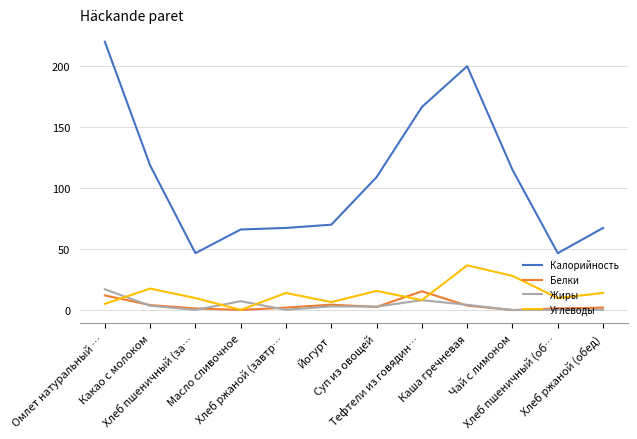

True or false: Жиры and Калорийность cross at least once.

False